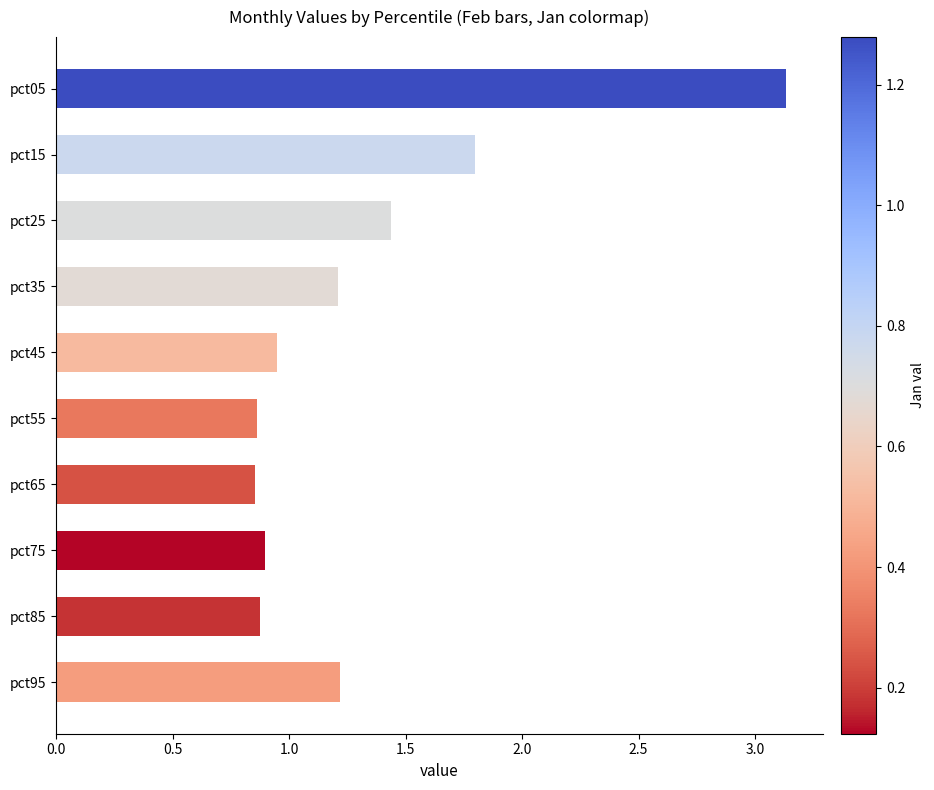

True or false: the data shows 0.6 at pct45.

False